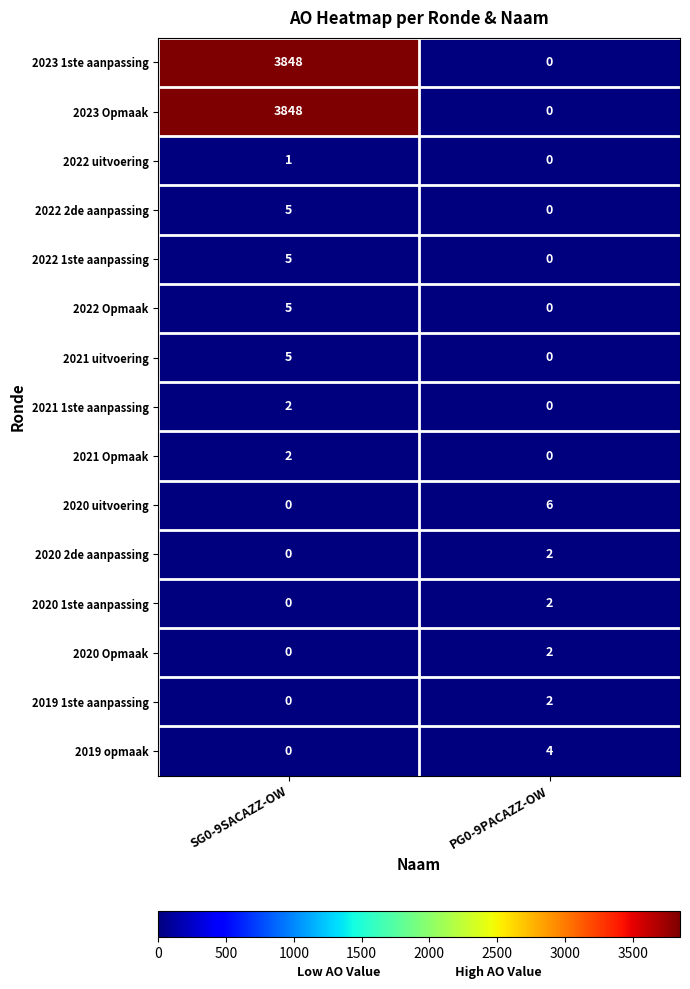

The value of 2022 1ste aanpassing at PG0-9PACAZZ-OW is -2. True or false?

False